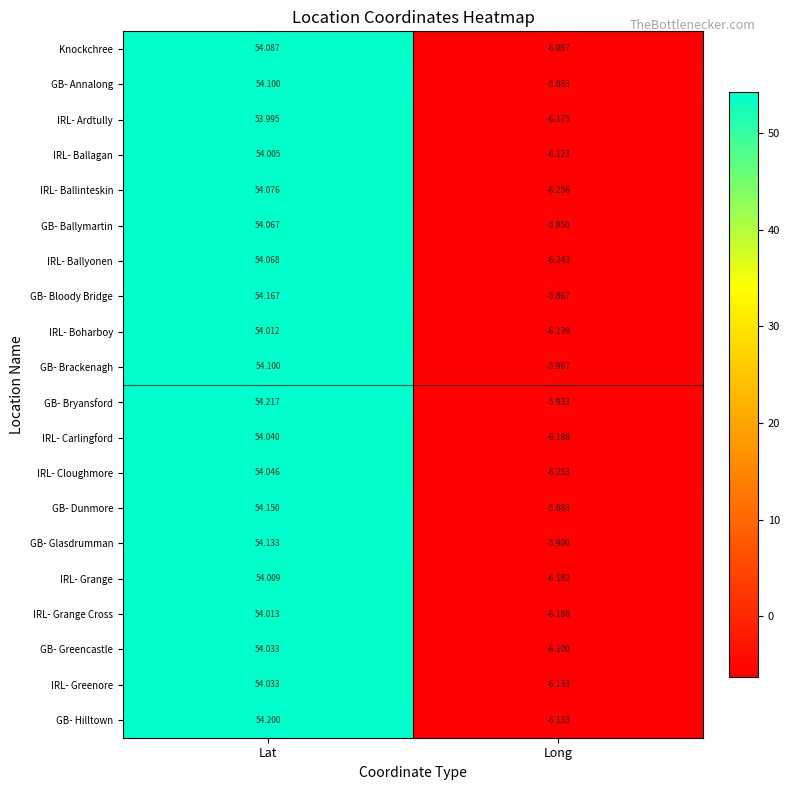

How many negative values does the GB- Greencastle series have?

1